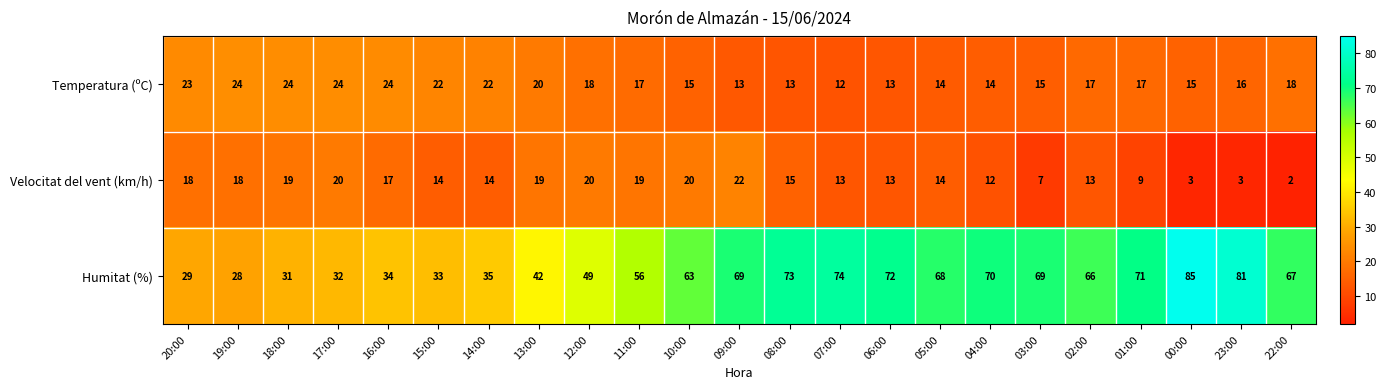

What is the sum of all Humitat (%) values?

1297